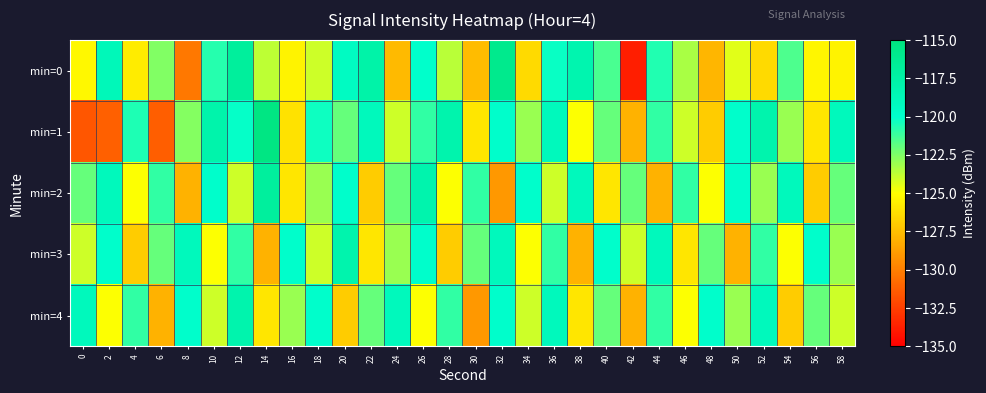

Between 4 and 30, which series saw the biggest shift?

min=4